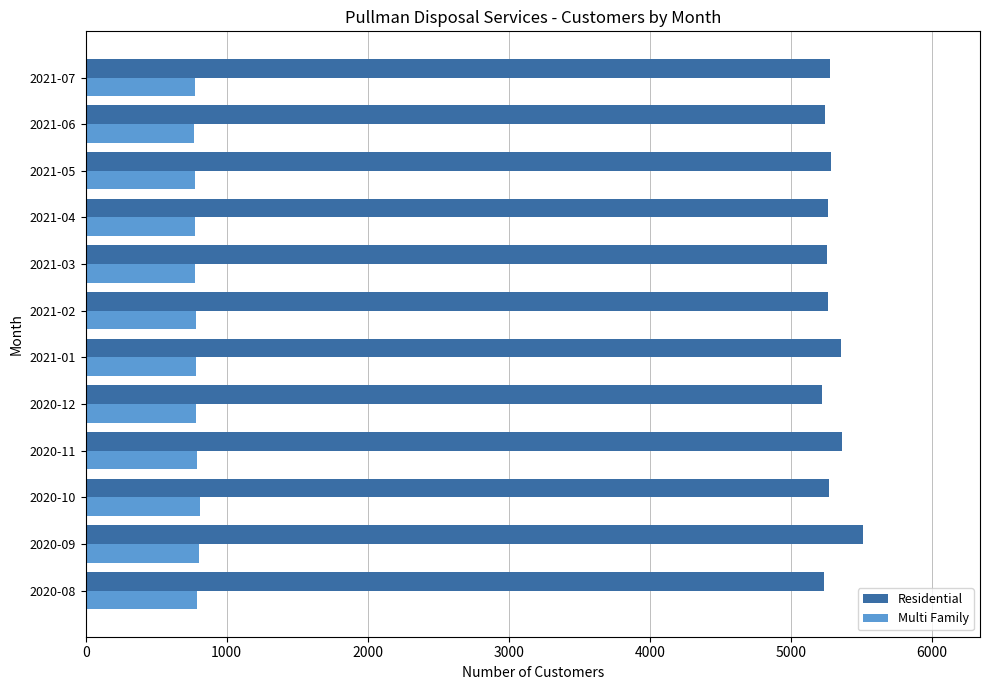

How many values in the Residential series are below 5272?

6